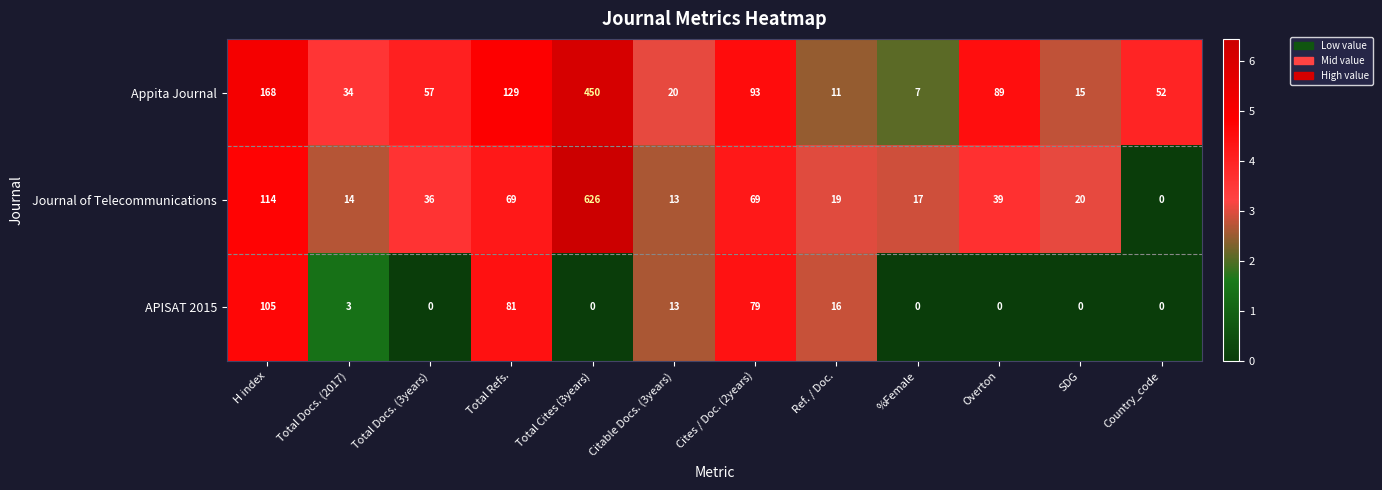

Is it true that Journal of Telecommunications equals 19 at Ref. / Doc.?

True